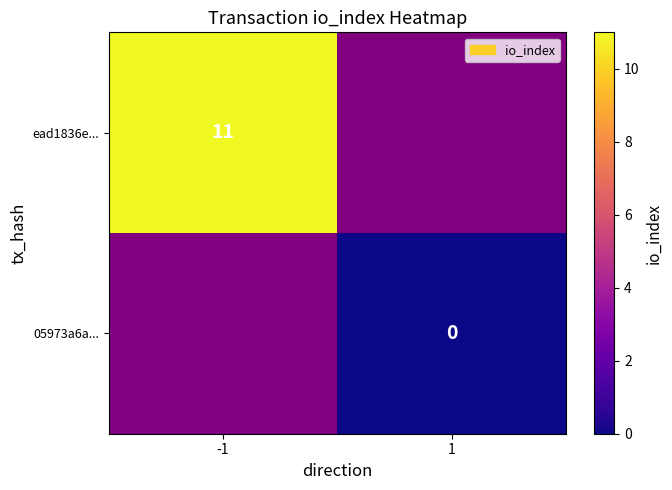

Is the value of ead1836e... at -1 greater than the value of 05973a6a... at 1?

Yes